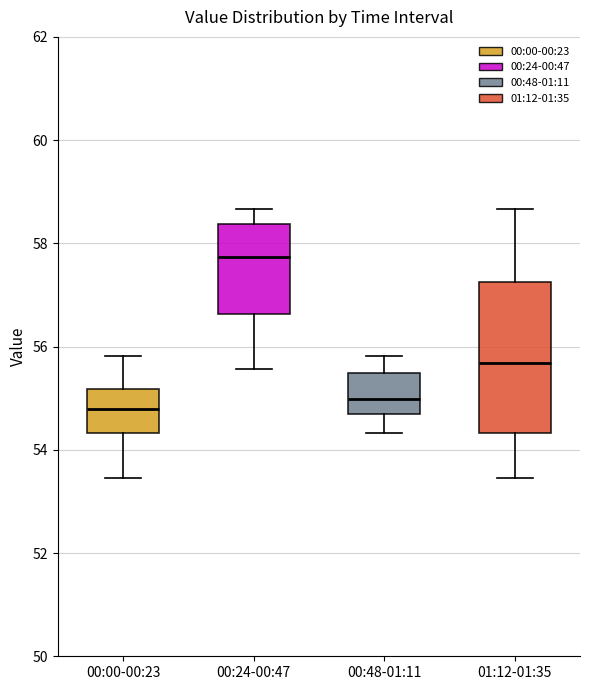

Where does the median line of the box for 00:24-00:47 sit on the y-axis? The values are not printed on the chart, so give them approximately, as read against the axis.

57.8